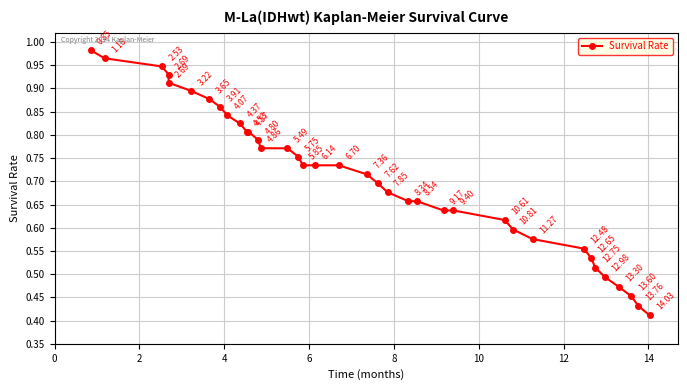

What is the average value?

0.7